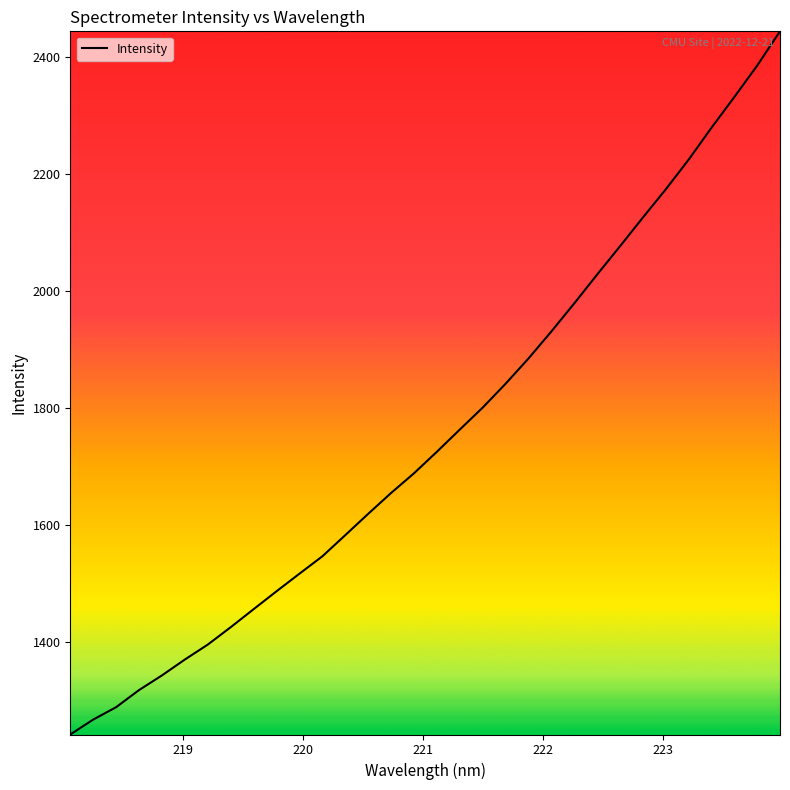

What is the smallest value displayed?

1242.0